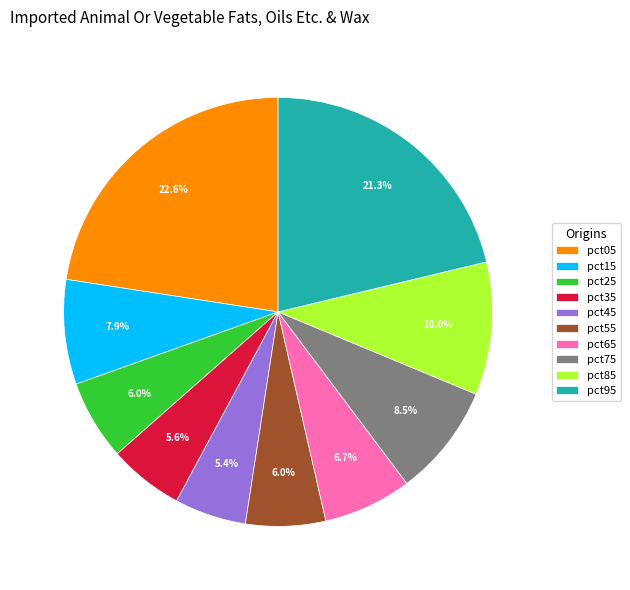

Does pct15 represent more than half of the total?

No